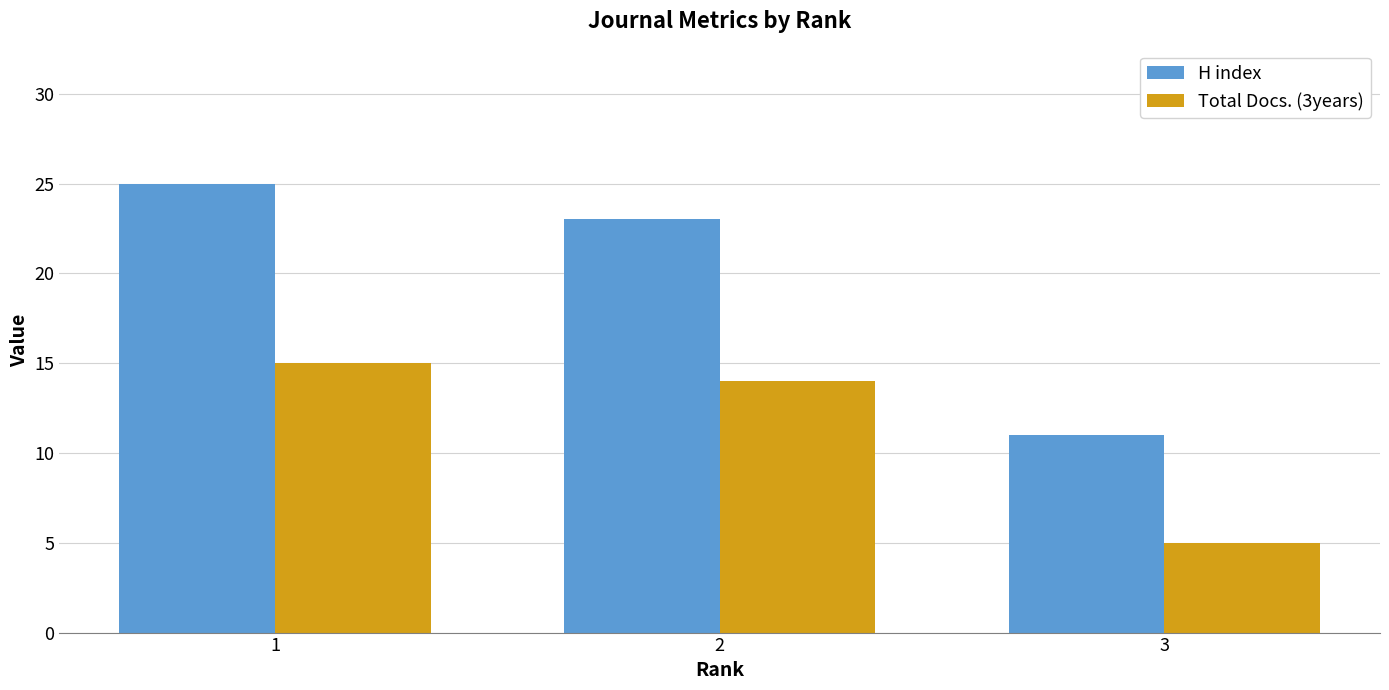

What is the sum of the H index values at 1 and 3?

36